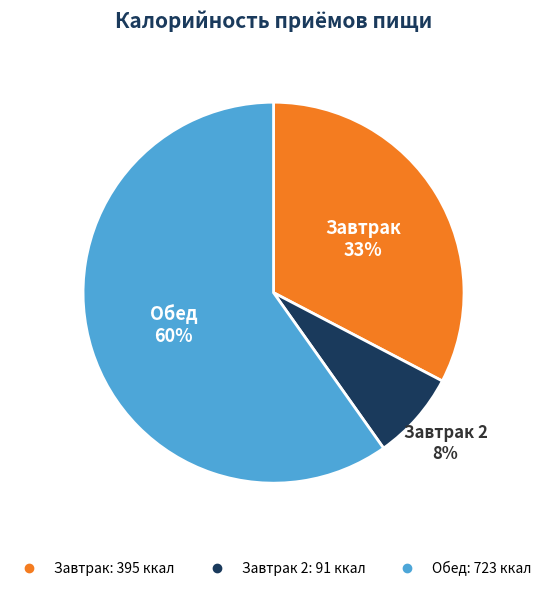

How many segments does this pie chart have?

3